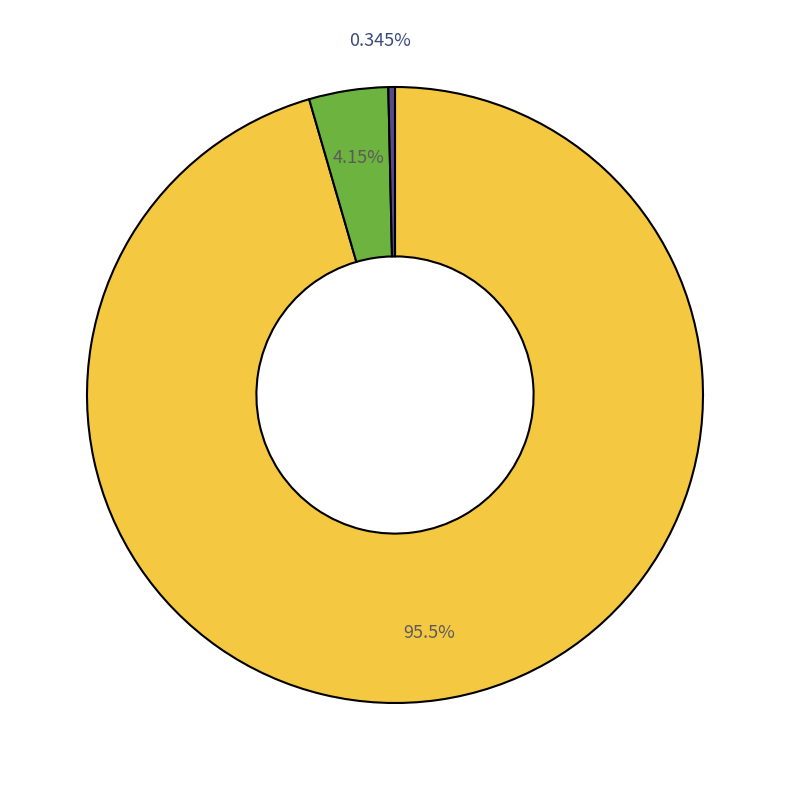

Rank the categories by value from lowest to highest.

Основне місце роботи, Суміщення, Сумісництво